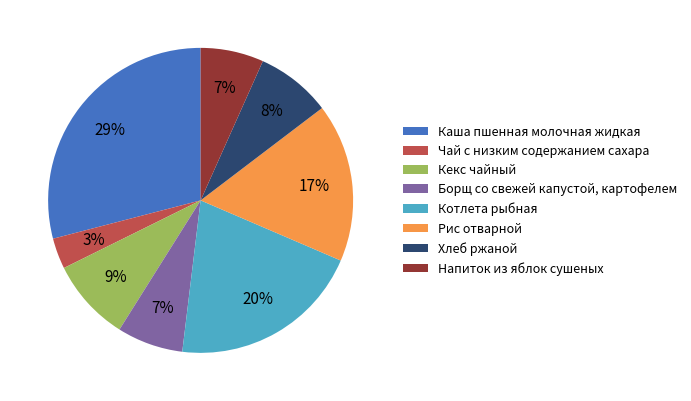

Is it true that Чай с низким содержанием сахара is 16% of the pie?

False